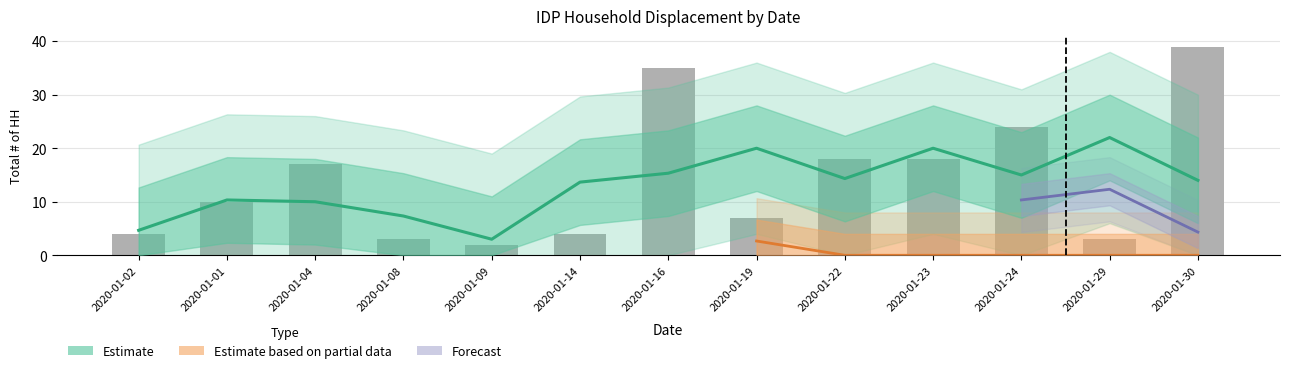

Which category has the highest value across all series?

2020-01-30